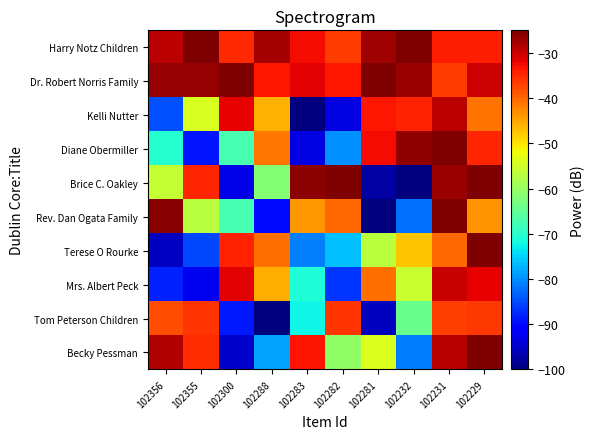

What is the greatest value displayed?

-25.0